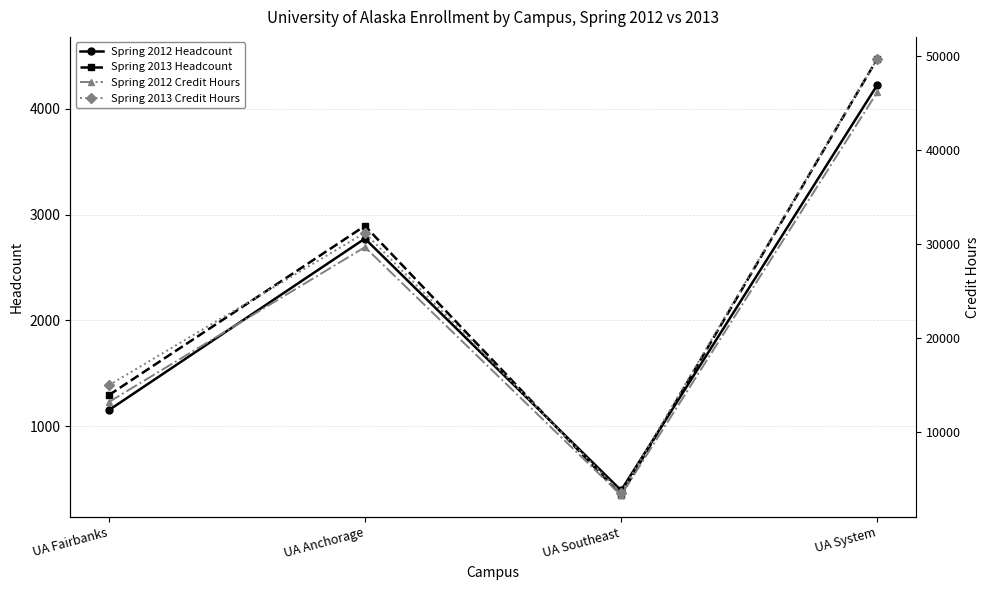

Is this an area chart (filled region under the line)?

No